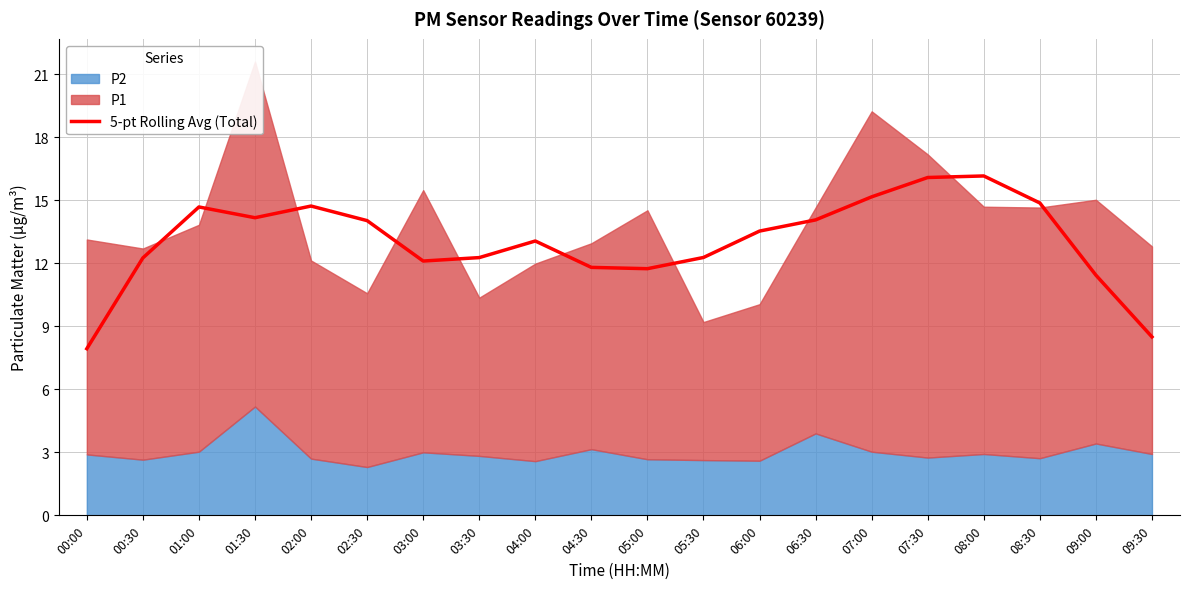

What is the ratio of the value at 09:00 to the value at 08:30?

0.8